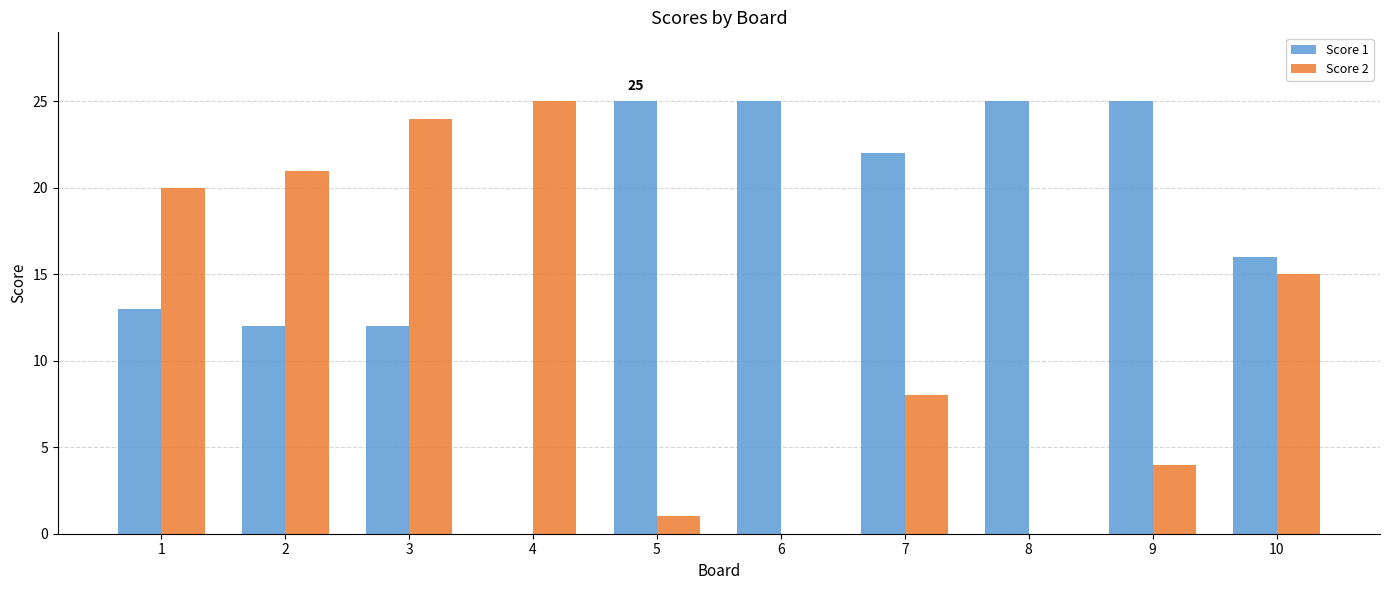

Are the bars grouped side by side (vs. stacked)?

Yes